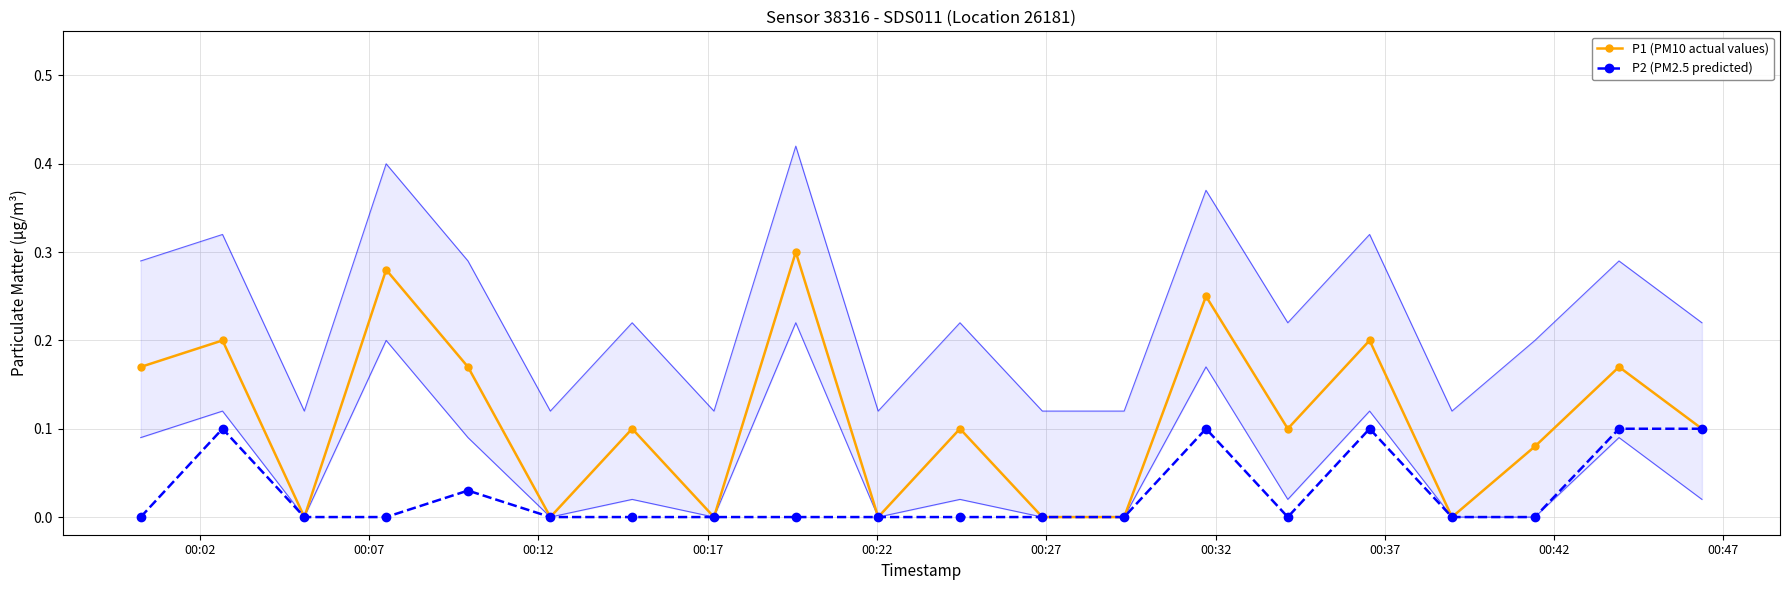

Count the number of data series in this chart.

2